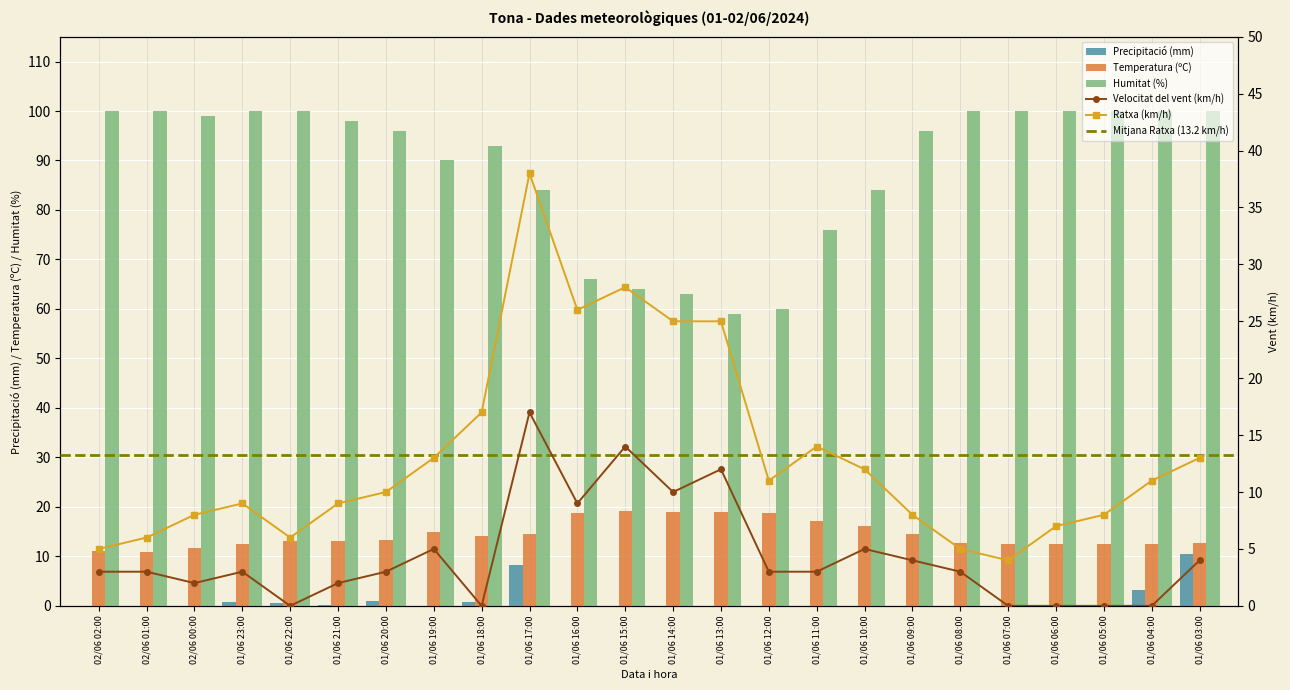

Which series changed the most between 01/06 12:00 and 01/06 08:00?

Humitat (%)